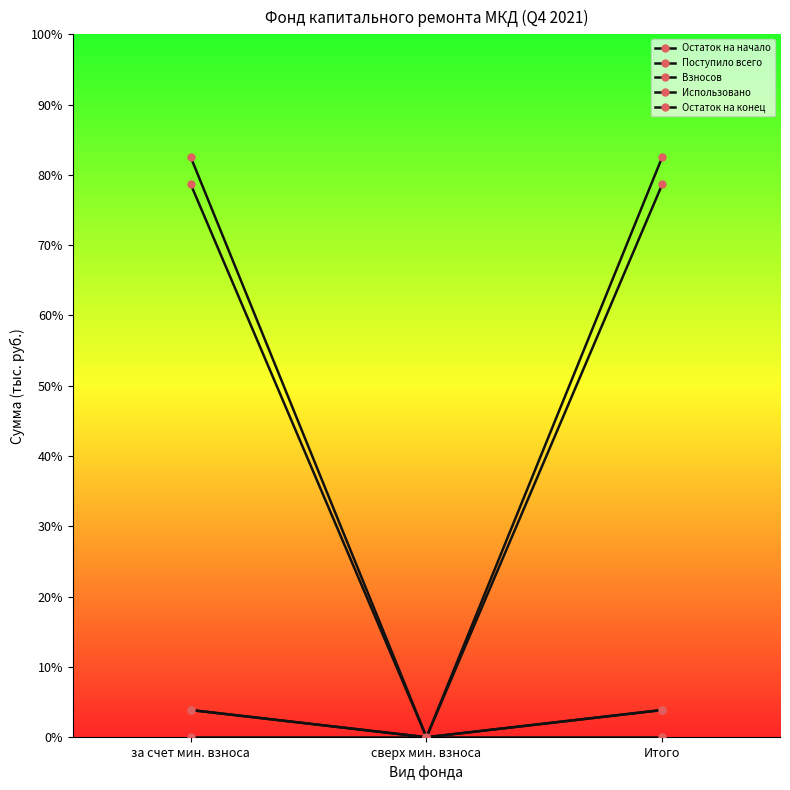

At which category is the sum across all series the highest?

за счет мин. взноса